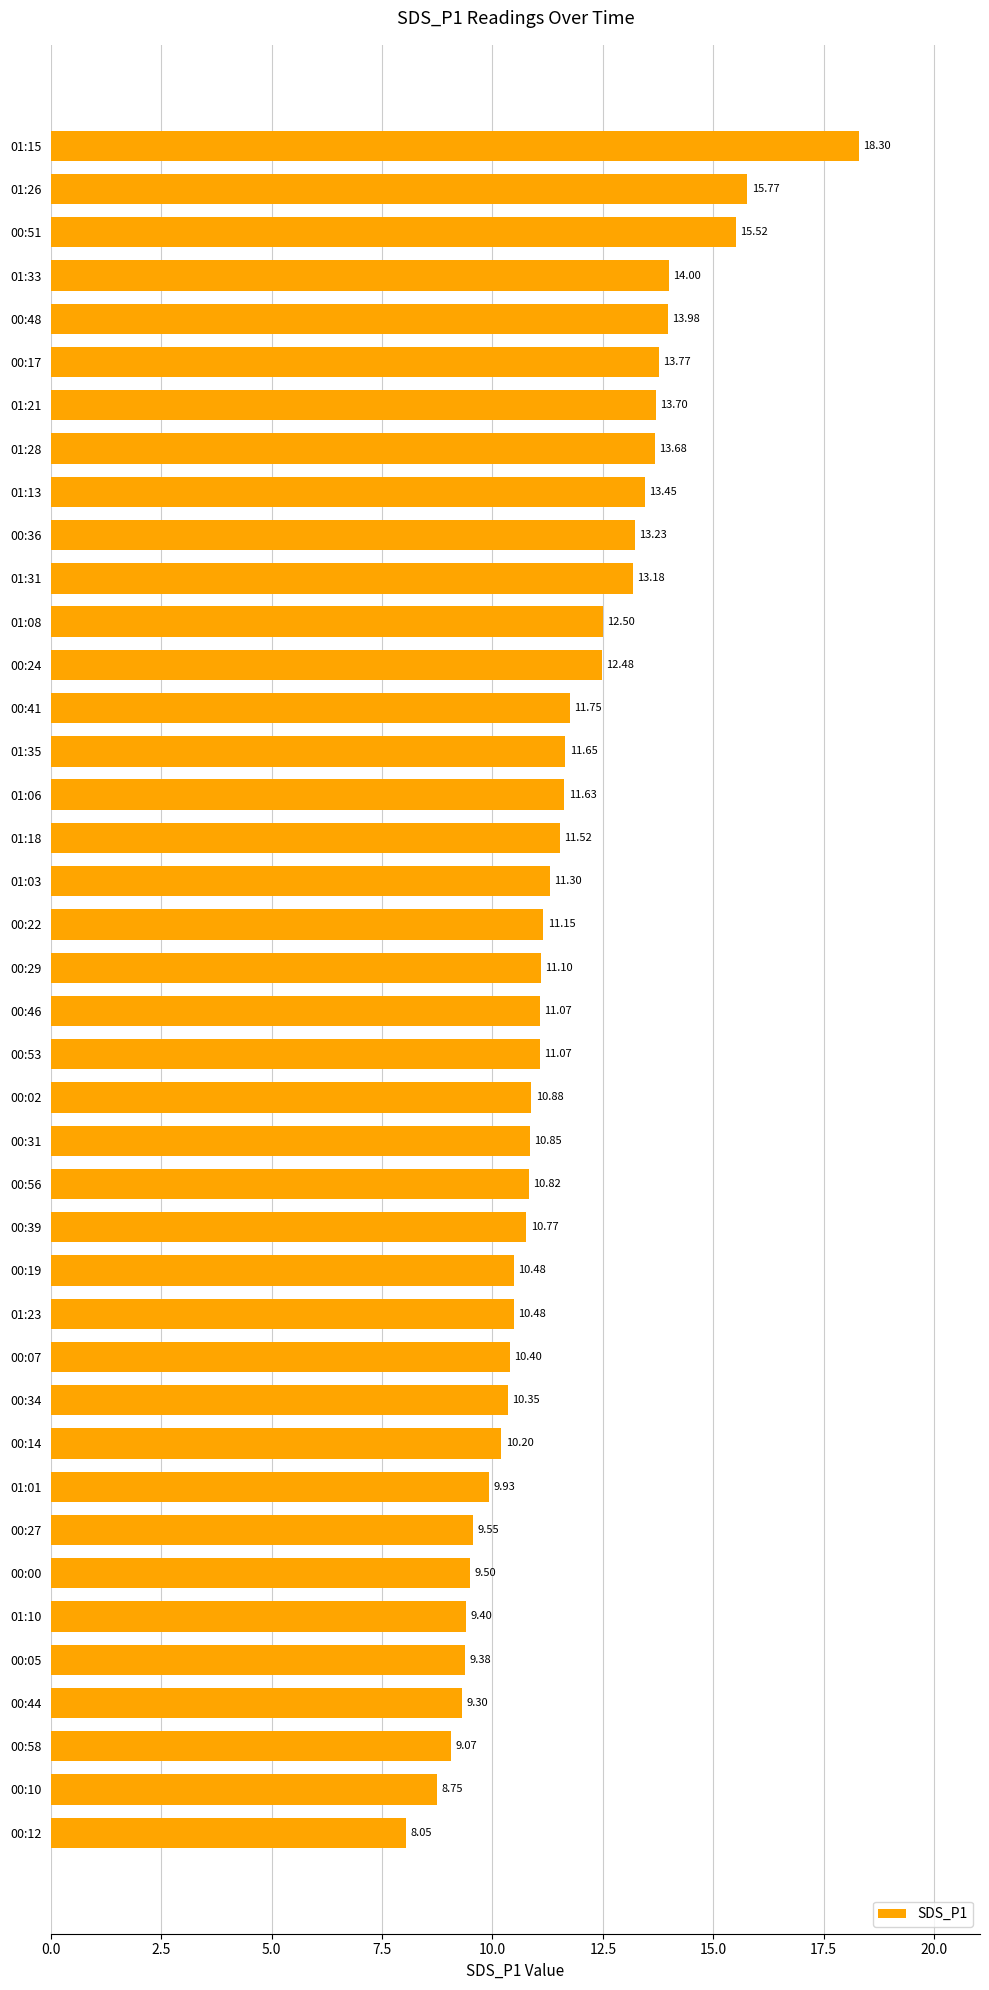

Where is the data nearest to the value 13?

01:31